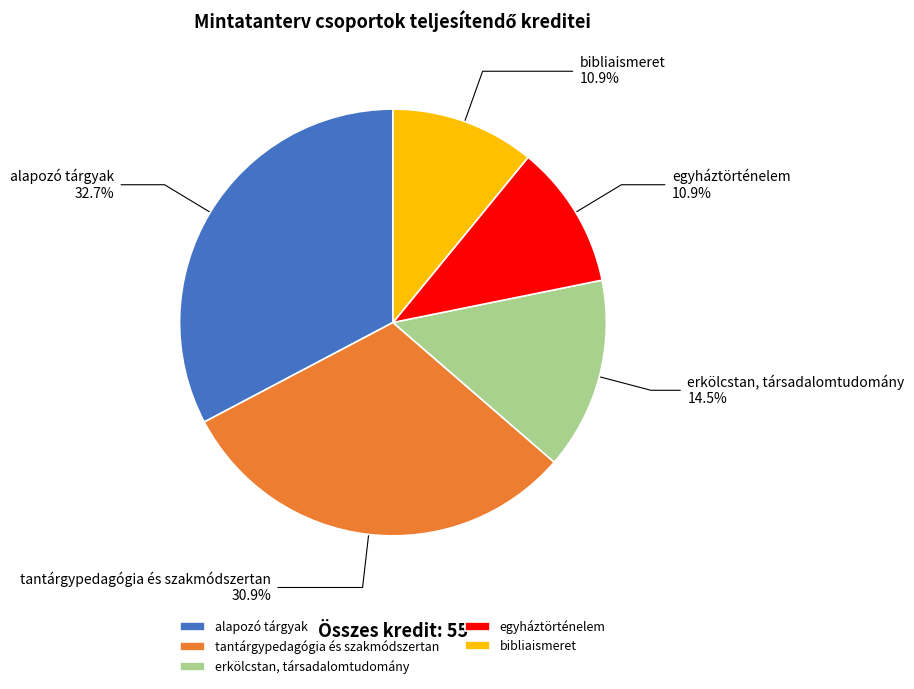

To the nearest percent, what is the difference between the alapozó tárgyak and bibliaismeret slice percentages?

22%